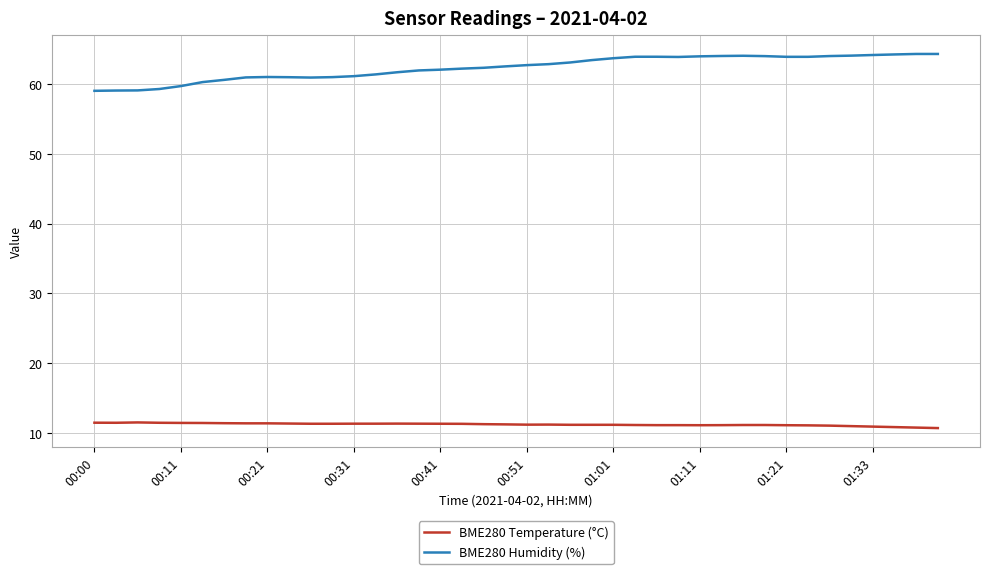

Rank the series by their maximum value, from highest to lowest.

BME280 Humidity (%), BME280 Temperature (°C)